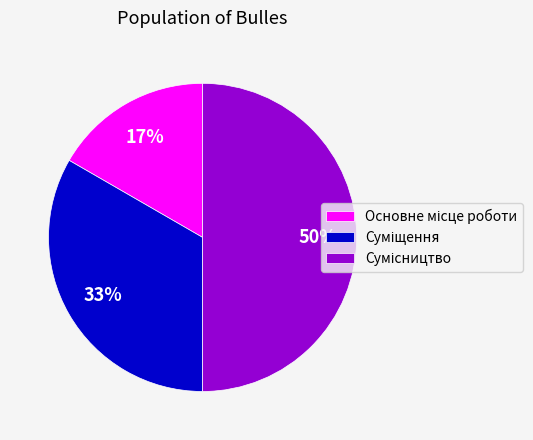

To the nearest percent, what is the average slice percentage?

33%